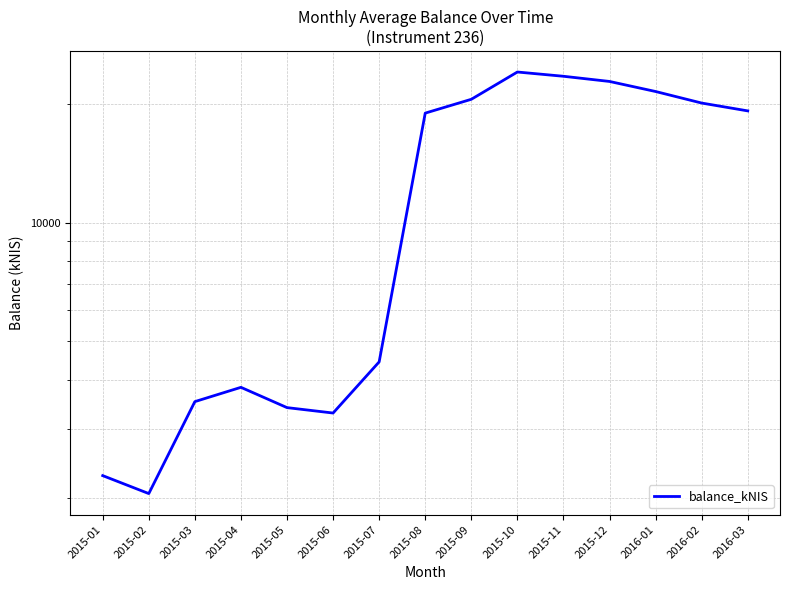

Reading right to left, what are all the values shown in this chart?

19200.0	20100.0	21500.0	22800.0	23500.0	24092.0	20545.1	18951.8	4436.3	3291.0	3396.8	3823.8	3517.8	2056.5	2283.8